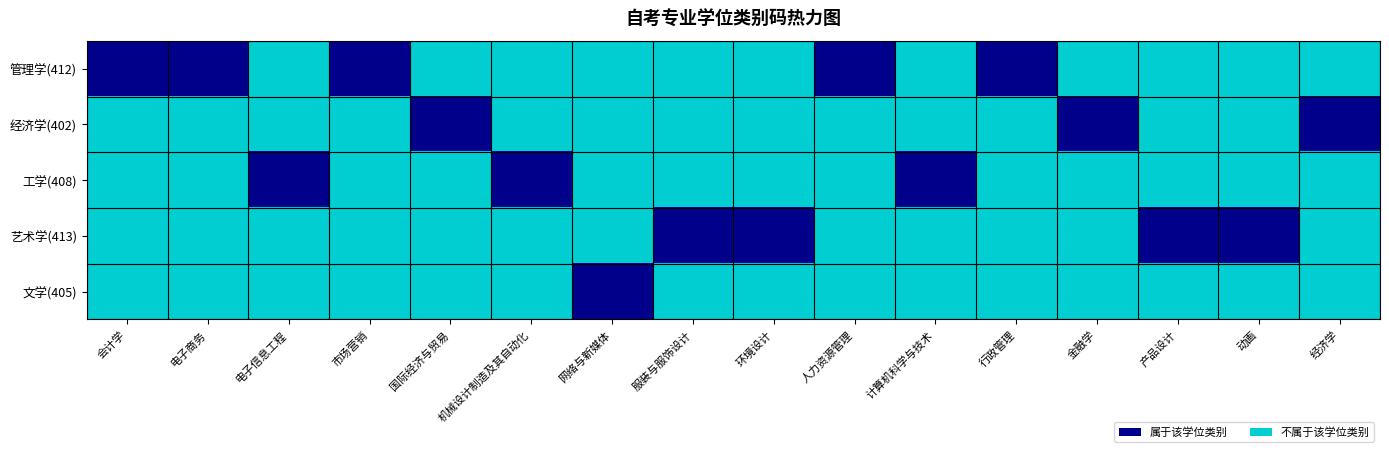

At how many categories does at least one series exceed 0?

16